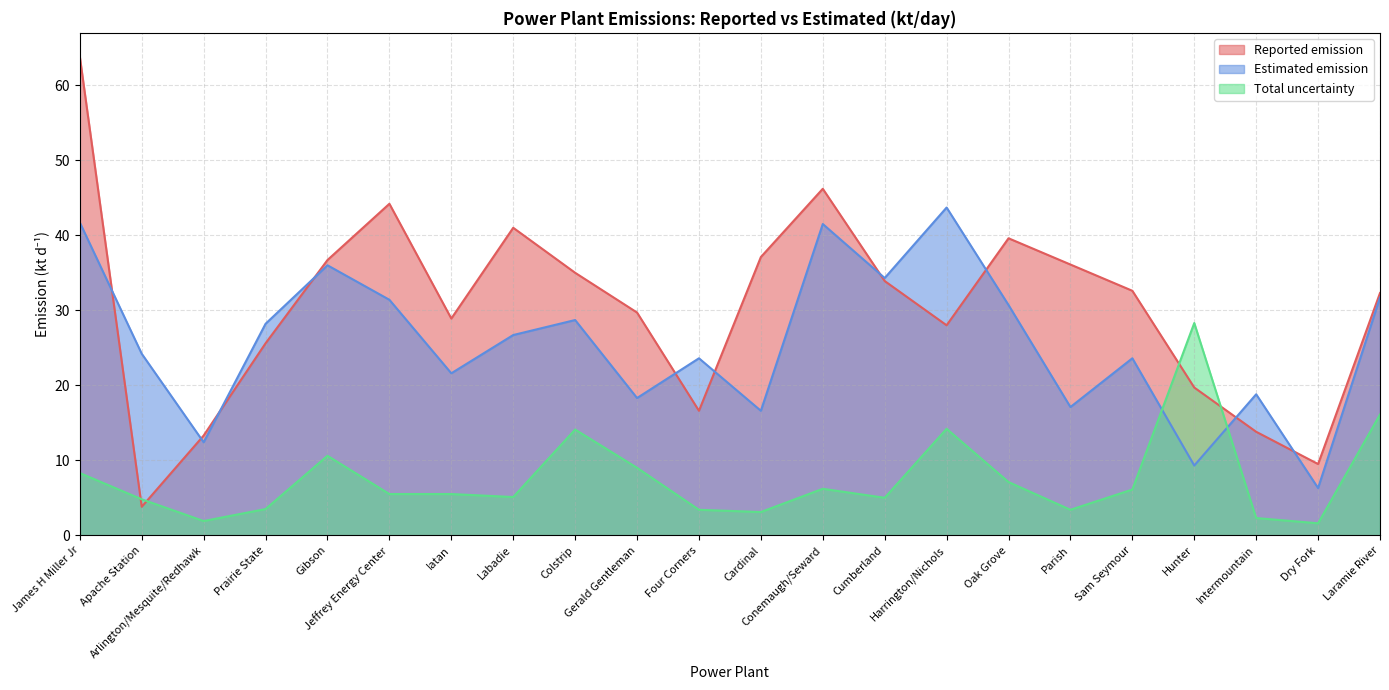

At which category does Estimated emission reach its first local peak?

Gibson